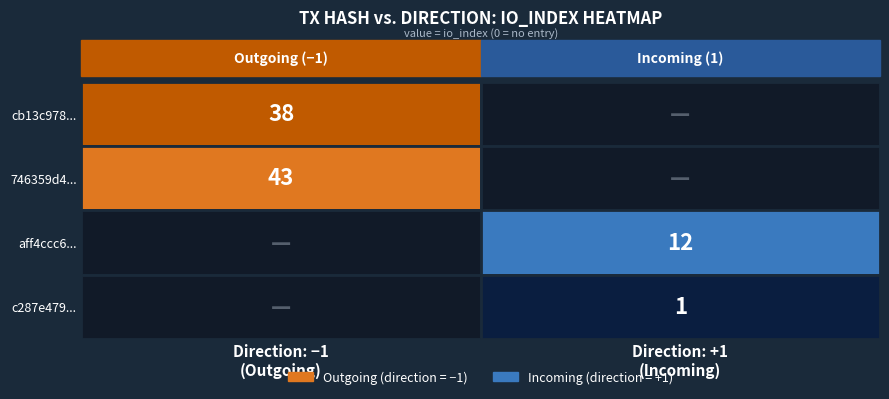

Rank the series at io_index from lowest to highest value.

c287e479c64b75538c0032a709a42b7d65913cd, aff4ccc6f3e645d664a3a08a9677a8277d17d7a, cb13c9780de75b530e1dcb80ef80169a60f0e55, 746359d425ee7ded8dbe6d1c864e206e0516811